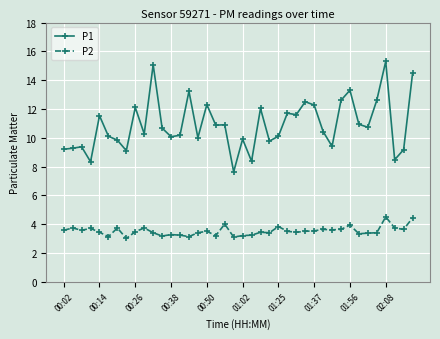

What is the average value of the P1 series?

10.9